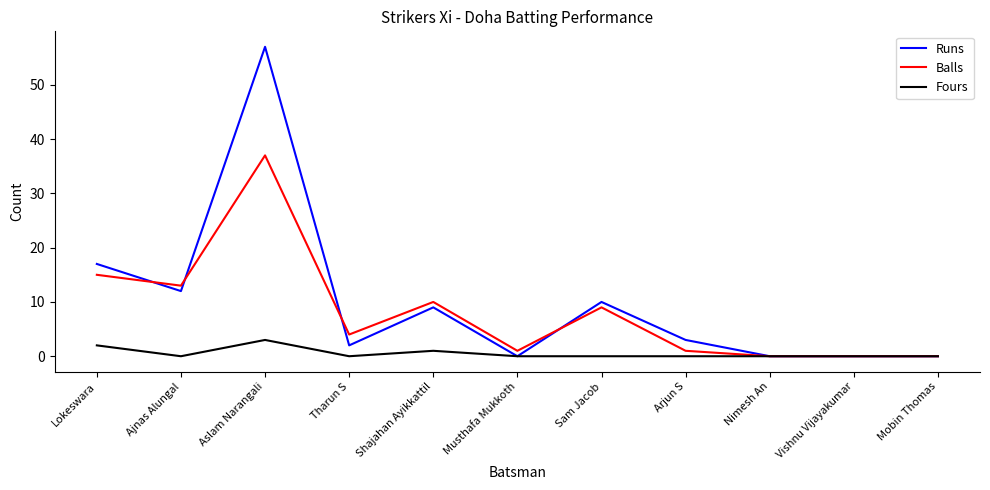

Reading left to right, list all the values displayed in this chart.

Runs: Lokeswara=17	Ajnas Alungal=12	Aslam Narangali=57	Tharun S=2	Shajahan Ayikkattil=9	Musthafa Mukkoth=0	Sam Jacob=10	Arjun S=3	Nimesh An=0	Vishnu Vijayakumar=0	Mobin Thomas=0
Balls: Lokeswara=15	Ajnas Alungal=13	Aslam Narangali=37	Tharun S=4	Shajahan Ayikkattil=10	Musthafa Mukkoth=1	Sam Jacob=9	Arjun S=1	Nimesh An=0	Vishnu Vijayakumar=0	Mobin Thomas=0
Fours: Lokeswara=2	Ajnas Alungal=0	Aslam Narangali=3	Tharun S=0	Shajahan Ayikkattil=1	Musthafa Mukkoth=0	Sam Jacob=0	Arjun S=0	Nimesh An=0	Vishnu Vijayakumar=0	Mobin Thomas=0